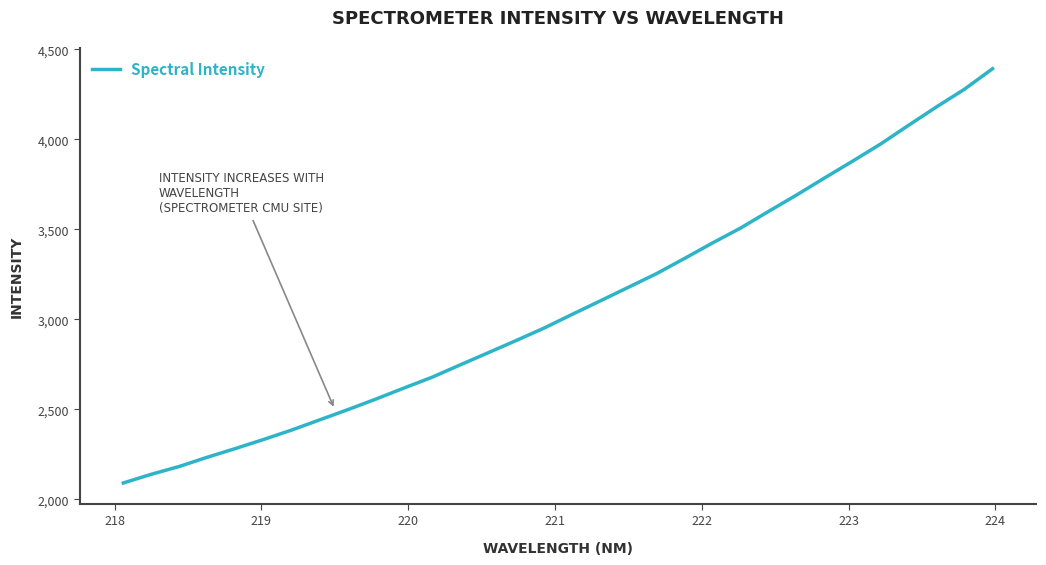

How many values exceed 3028?

16